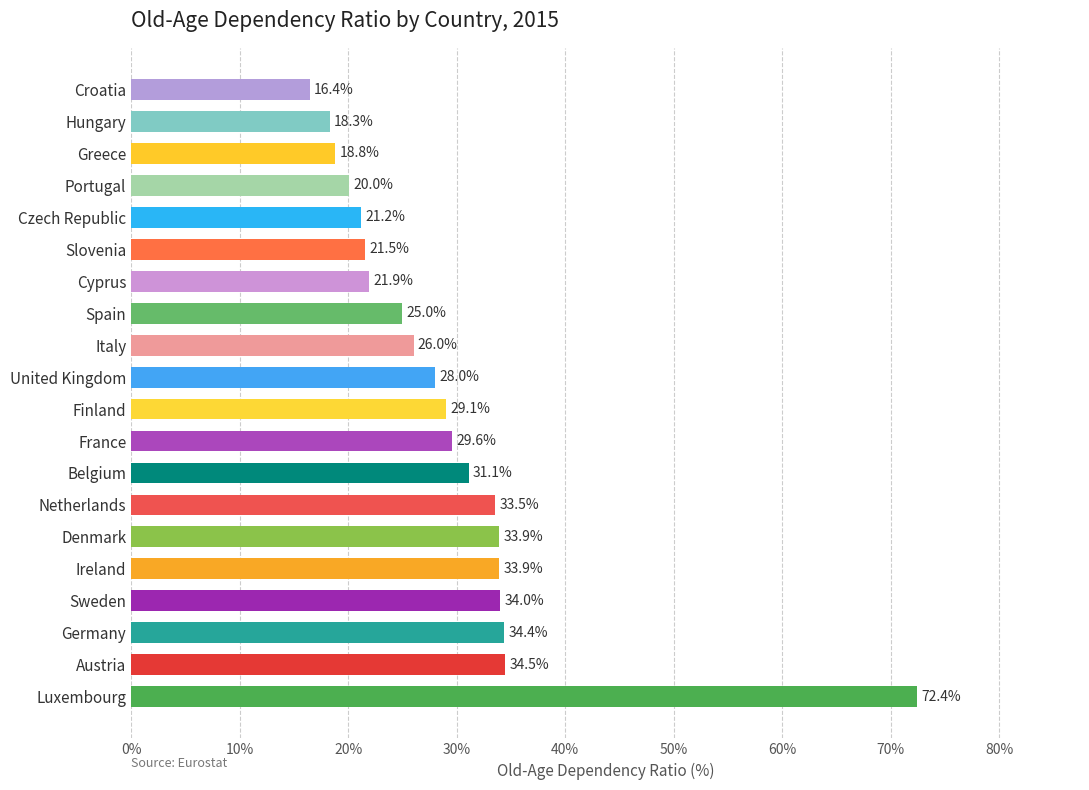

What is the change in value from Luxembourg to Netherlands?

-38.9